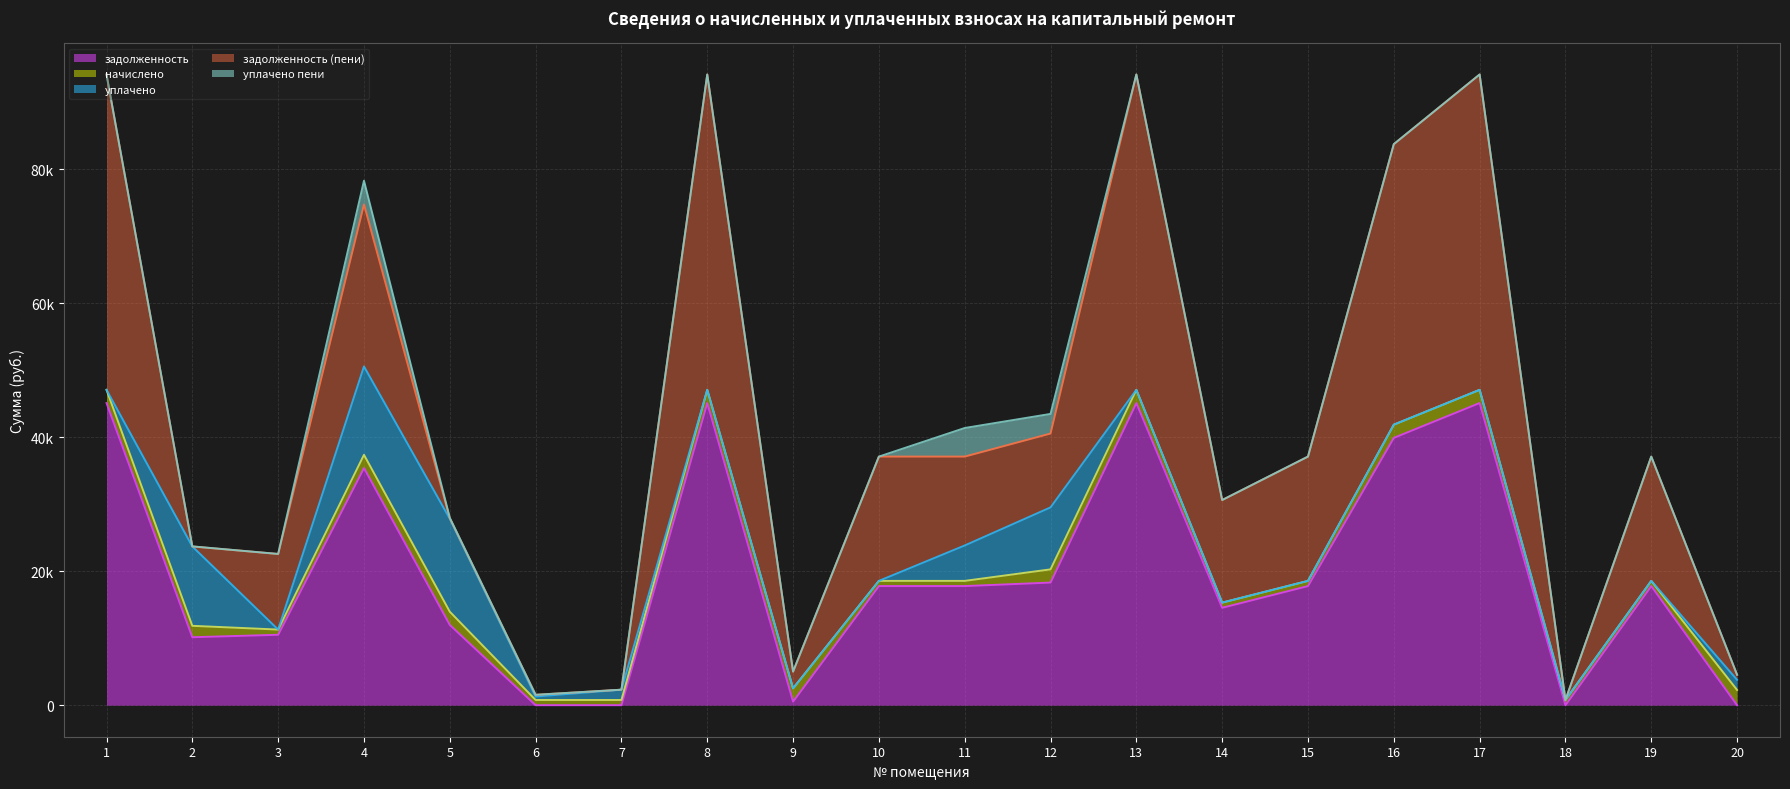

At which category is the sum across all series the highest?

1